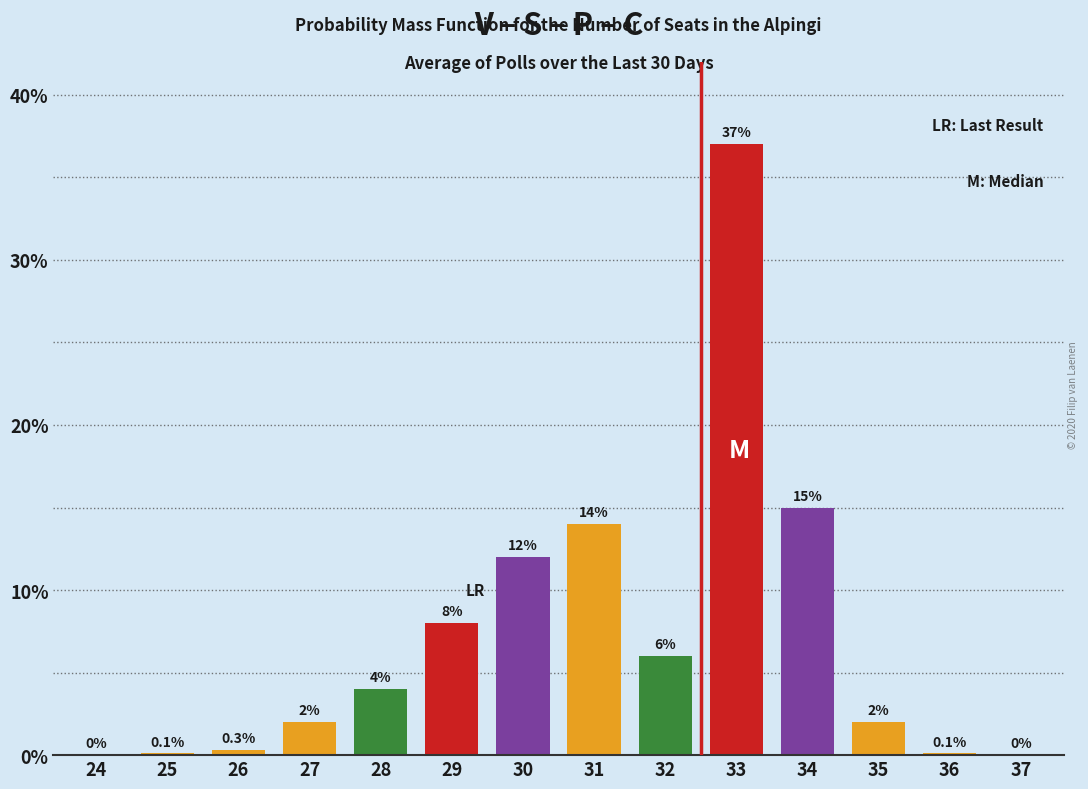

Reading right to left, list all the values displayed in this chart.

37=0.0	36=0.1	35=2.0	34=15.0	33=37.0	32=6.0	31=14.0	30=12.0	29=8.0	28=4.0	27=2.0	26=0.3	25=0.1	24=0.0